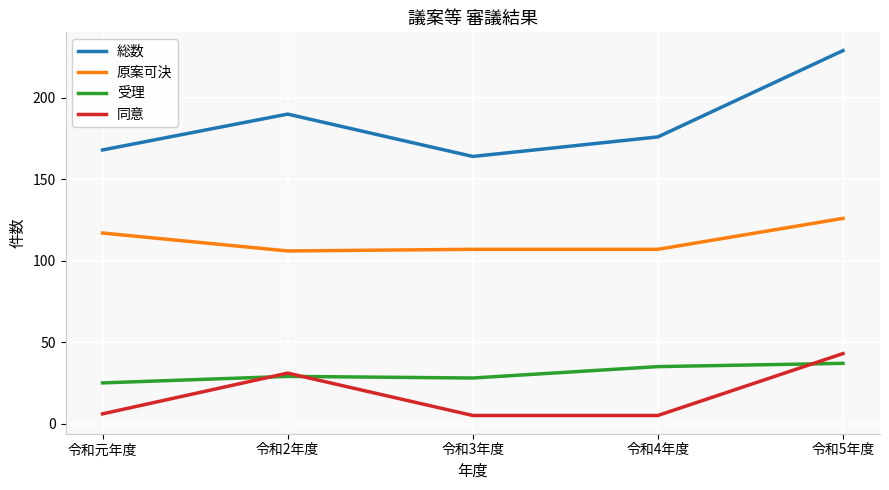

What is the sum of all 総数 values?

927